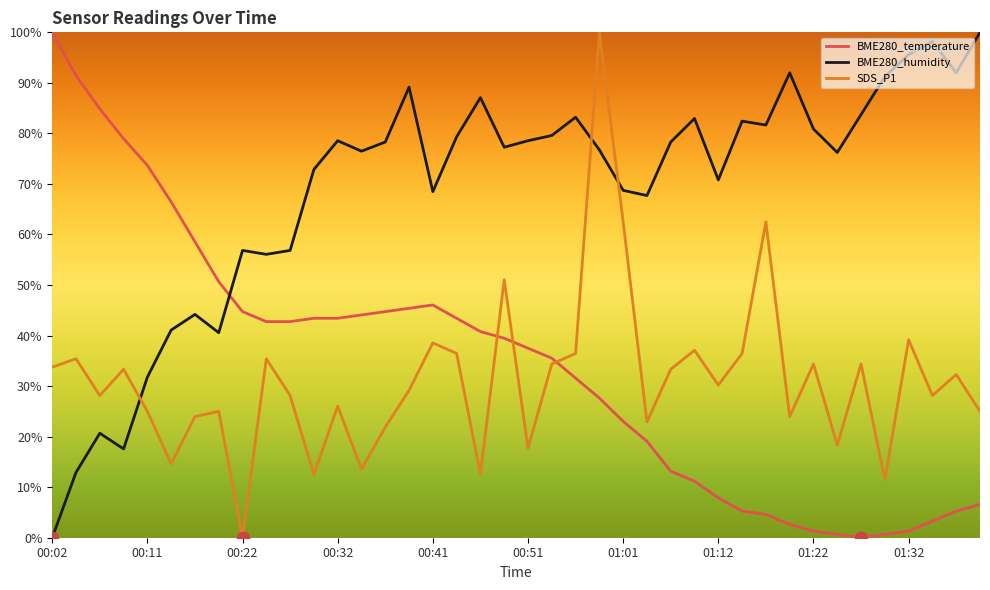

Which series has the largest total across all categories?

BME280_humidity